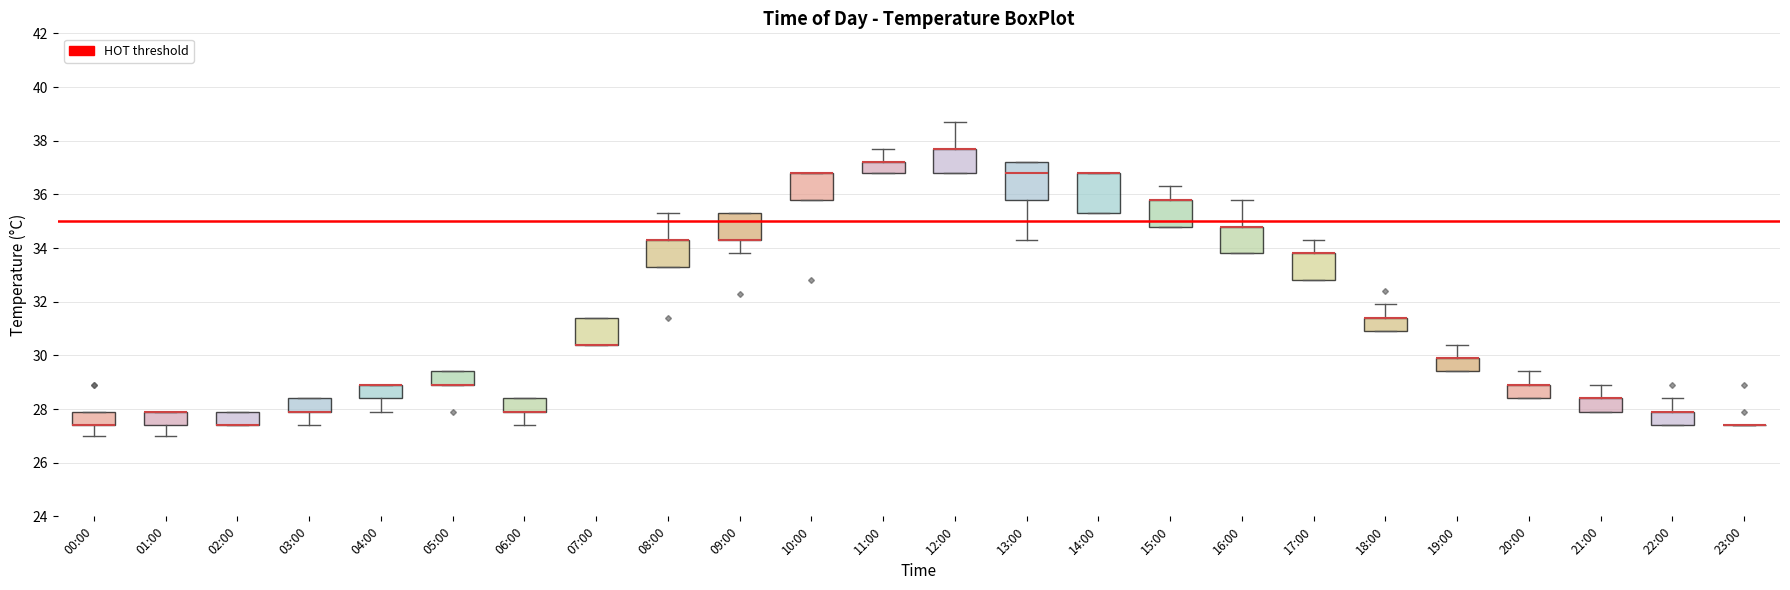

Reading left to right, read every box against the y-axis: the position of its median line, the range the box covers, and the ends of its whiskers. The values are not printed on the chart, so give them approximately, as read against the axis.

00:00: median 27.4 (drawn on the box's lower edge), box 27.4 to 28.0, whiskers 27.0 to 28.0
01:00: median 28.0 (drawn on the box's upper edge), box 27.4 to 28.0, whiskers 27.0 to 28.0
02:00: median 27.4 (drawn on the box's lower edge), box 27.4 to 28.0, whiskers 27.4 to 28.0
03:00: median 28.0 (drawn on the box's lower edge), box 28.0 to 28.4, whiskers 27.4 to 28.4
04:00: median 29.0 (drawn on the box's upper edge), box 28.4 to 29.0, whiskers 28.0 to 29.0
05:00: median 29.0 (drawn on the box's lower edge), box 29.0 to 29.4, whiskers 29.0 to 29.4
06:00: median 28.0 (drawn on the box's lower edge), box 28.0 to 28.4, whiskers 27.4 to 28.4
07:00: median 30.4 (drawn on the box's lower edge), box 30.4 to 31.4, whiskers 30.4 to 31.4
08:00: median 34.4 (drawn on the box's upper edge), box 33.4 to 34.4, whiskers 33.4 to 35.4
09:00: median 34.4 (drawn on the box's lower edge), box 34.4 to 35.4, whiskers 33.8 to 35.4
10:00: median 36.8 (drawn on the box's upper edge), box 35.8 to 36.8, whiskers 35.8 to 36.8
11:00: median 37.2 (drawn on the box's upper edge), box 36.8 to 37.2, whiskers 36.8 to 37.8
12:00: median 37.8 (drawn on the box's upper edge), box 36.8 to 37.8, whiskers 36.8 to 38.8
13:00: median 36.8, box 35.8 to 37.2, whiskers 34.4 to 37.2
14:00: median 36.8 (drawn on the box's upper edge), box 35.4 to 36.8, whiskers 35.4 to 36.8
15:00: median 35.8 (drawn on the box's upper edge), box 34.8 to 35.8, whiskers 34.8 to 36.4
16:00: median 34.8 (drawn on the box's upper edge), box 33.8 to 34.8, whiskers 33.8 to 35.8
17:00: median 33.8 (drawn on the box's upper edge), box 32.8 to 33.8, whiskers 32.8 to 34.4
18:00: median 31.4 (drawn on the box's upper edge), box 31.0 to 31.4, whiskers 31.0 to 32.0
19:00: median 30.0 (drawn on the box's upper edge), box 29.4 to 30.0, whiskers 29.4 to 30.4
20:00: median 29.0 (drawn on the box's upper edge), box 28.4 to 29.0, whiskers 28.4 to 29.4
21:00: median 28.4 (drawn on the box's upper edge), box 28.0 to 28.4, whiskers 28.0 to 29.0
22:00: median 28.0 (drawn on the box's upper edge), box 27.4 to 28.0, whiskers 27.4 to 28.4
23:00: box collapsed to a line at 27.4, whiskers 27.4 to 27.4